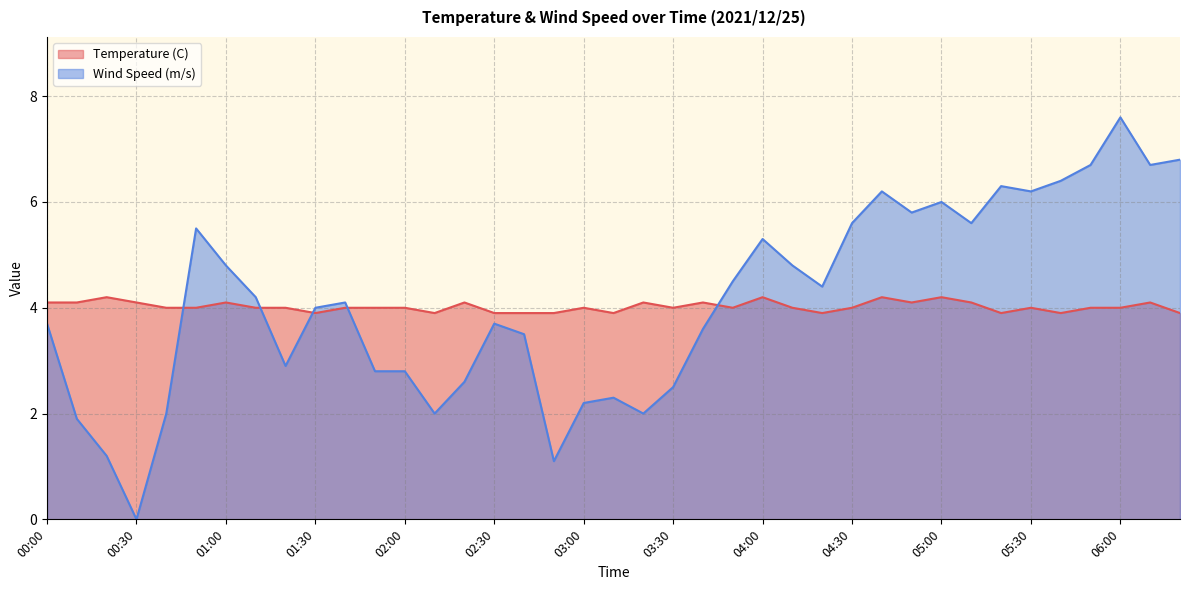

The value of Temperature (C) at 02:30 is 2.4. True or false?

False